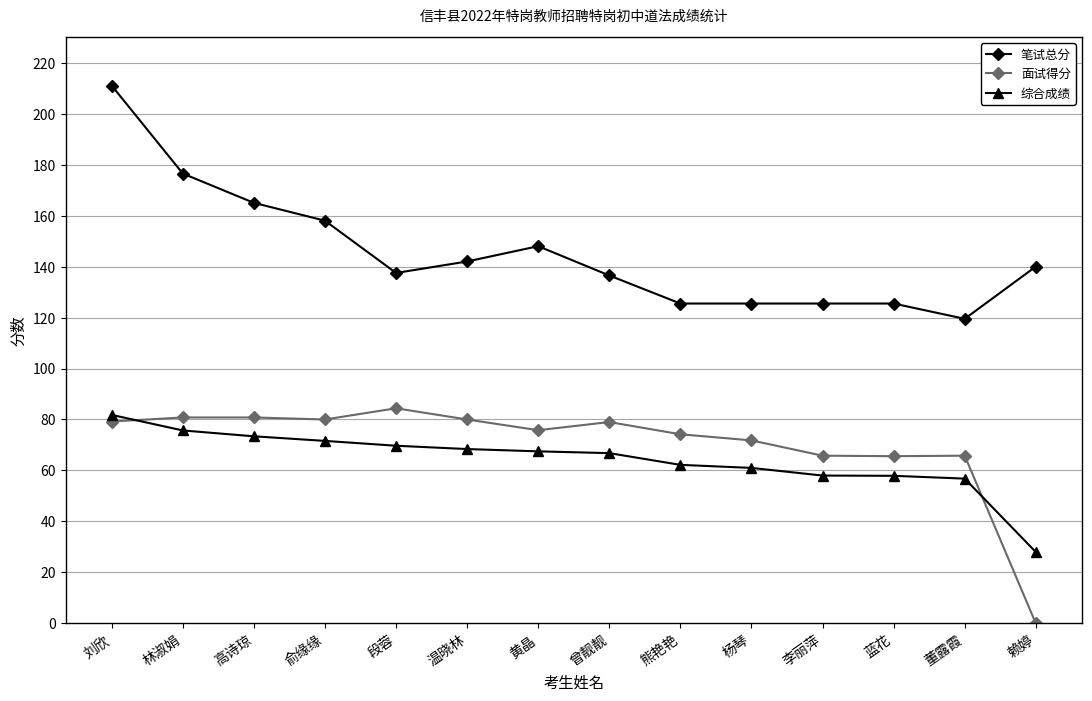

What position from the right is 高诗琼?

12